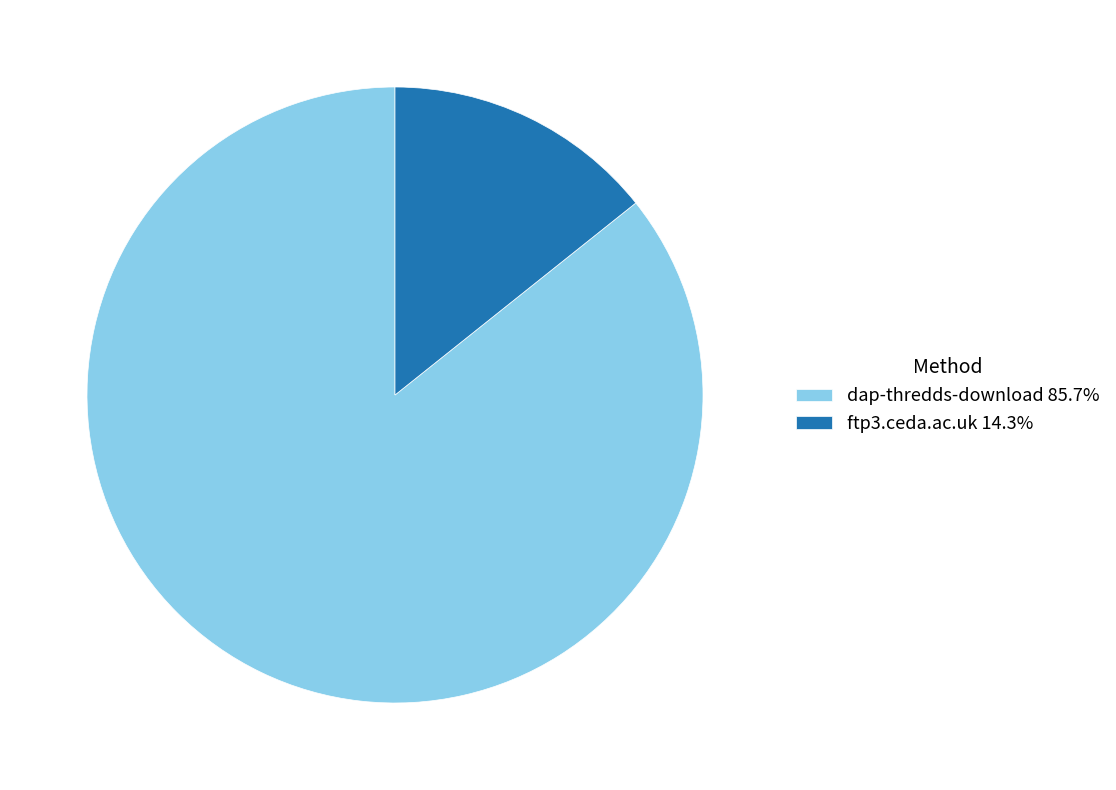

Count the number of slices in the pie.

2